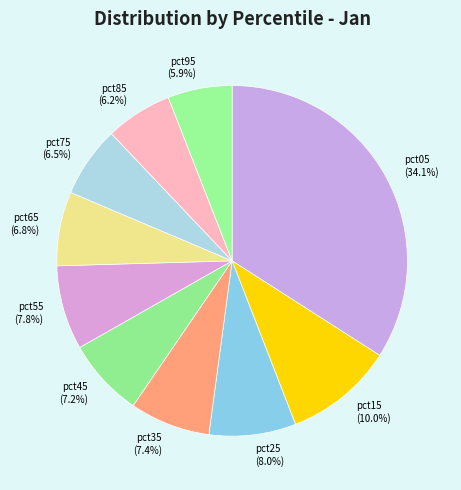

Is it true that pct95 is 1% of the pie?

False